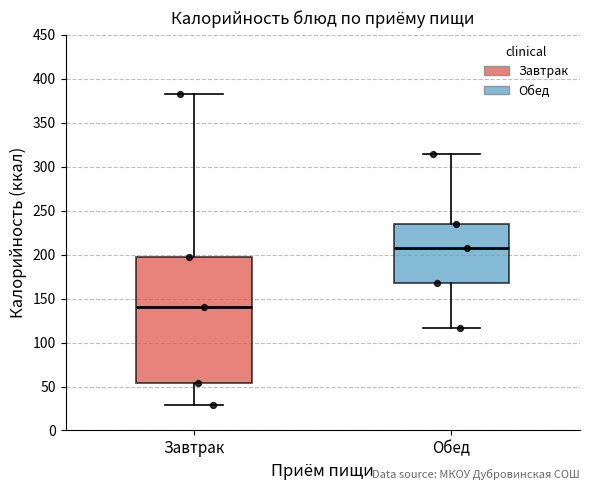

Reading left to right, transcribe this box plot: for each box, give where its median line is, the range the box spans, and where its two whiskers end, as read against the y-axis. The values are not printed on the chart, so give them approximately, as read against the axis.

Завтрак: median 140, box 55 to 200, whiskers 30 to 380
Обед: median 210, box 170 to 235, whiskers 115 to 315